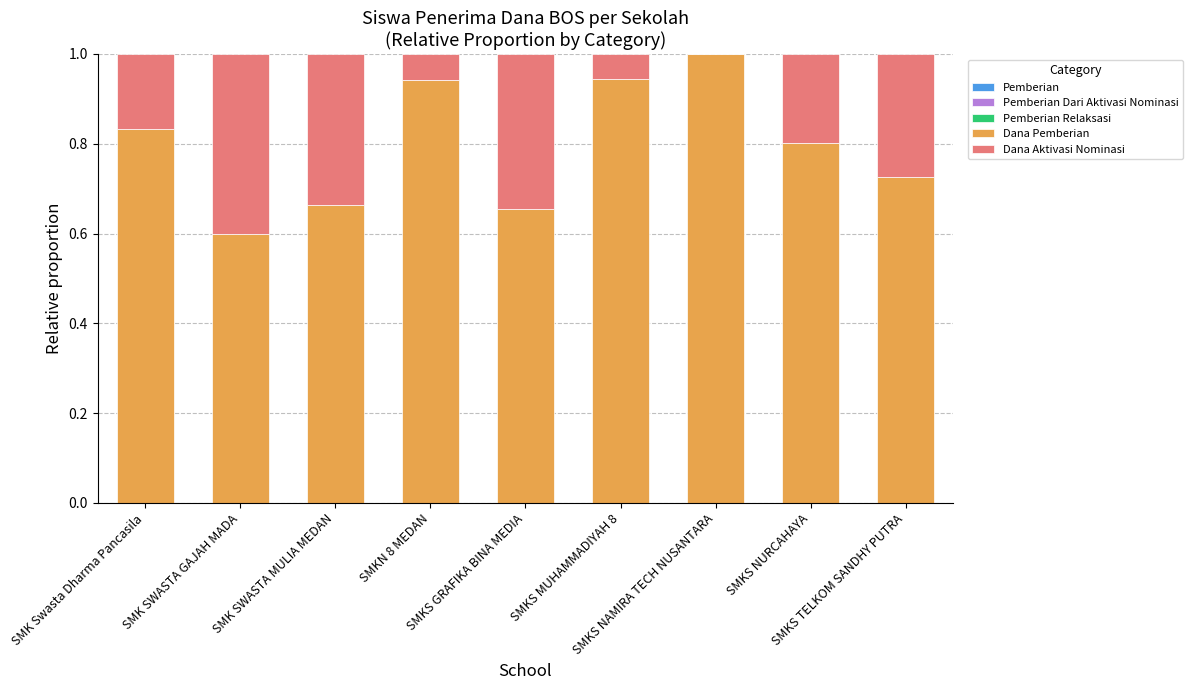

How many distinct data groups are displayed?

5